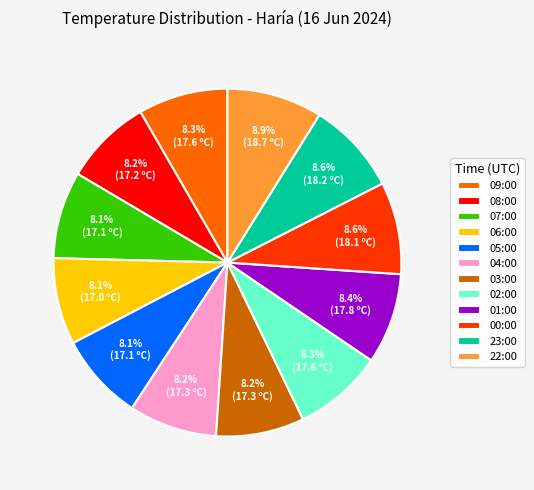

Is 07:00 the majority of the pie?

No